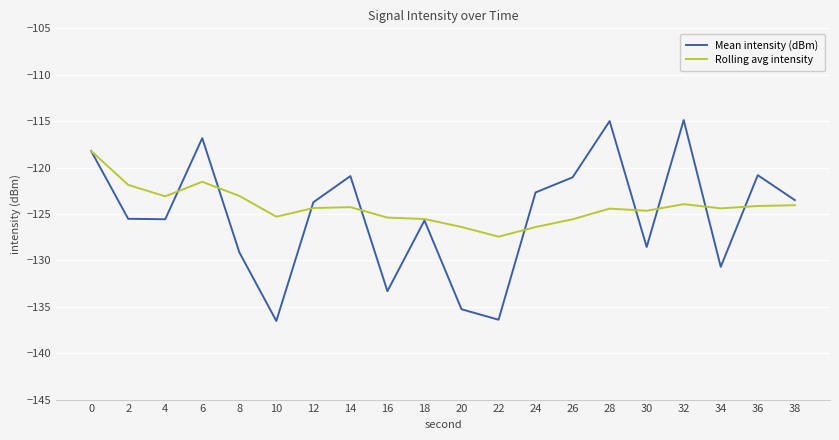

At which category does Rolling avg intensity reach its first local valley?

4